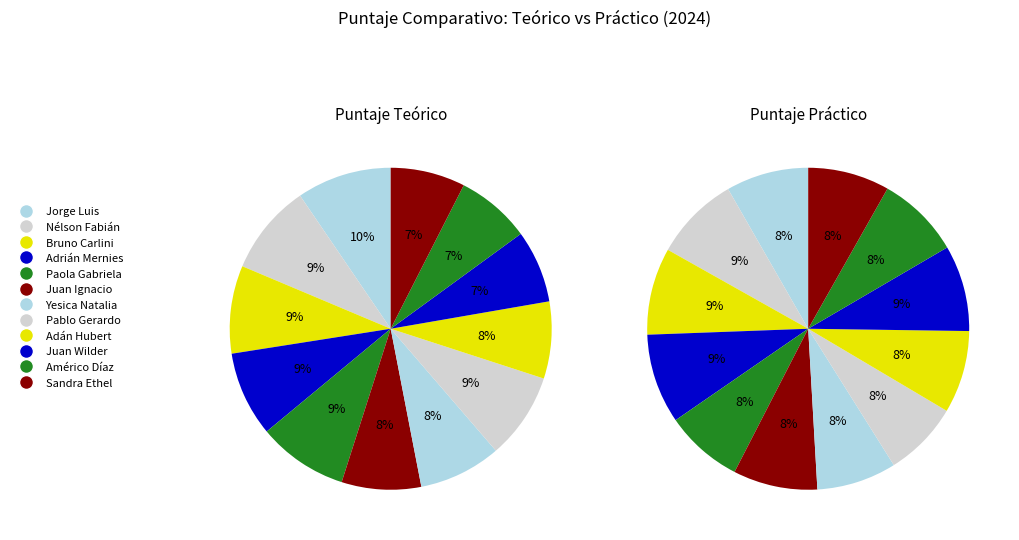

How many slices are in this pie chart?

12